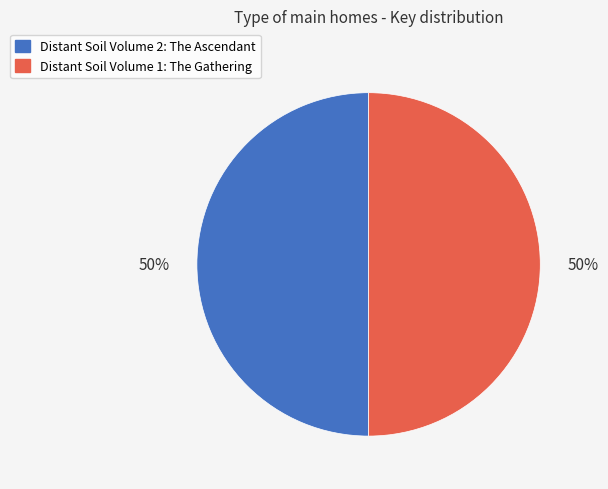

What percentage is the Distant Soil Volume 2: The Ascendant slice, to the nearest percent?

50%